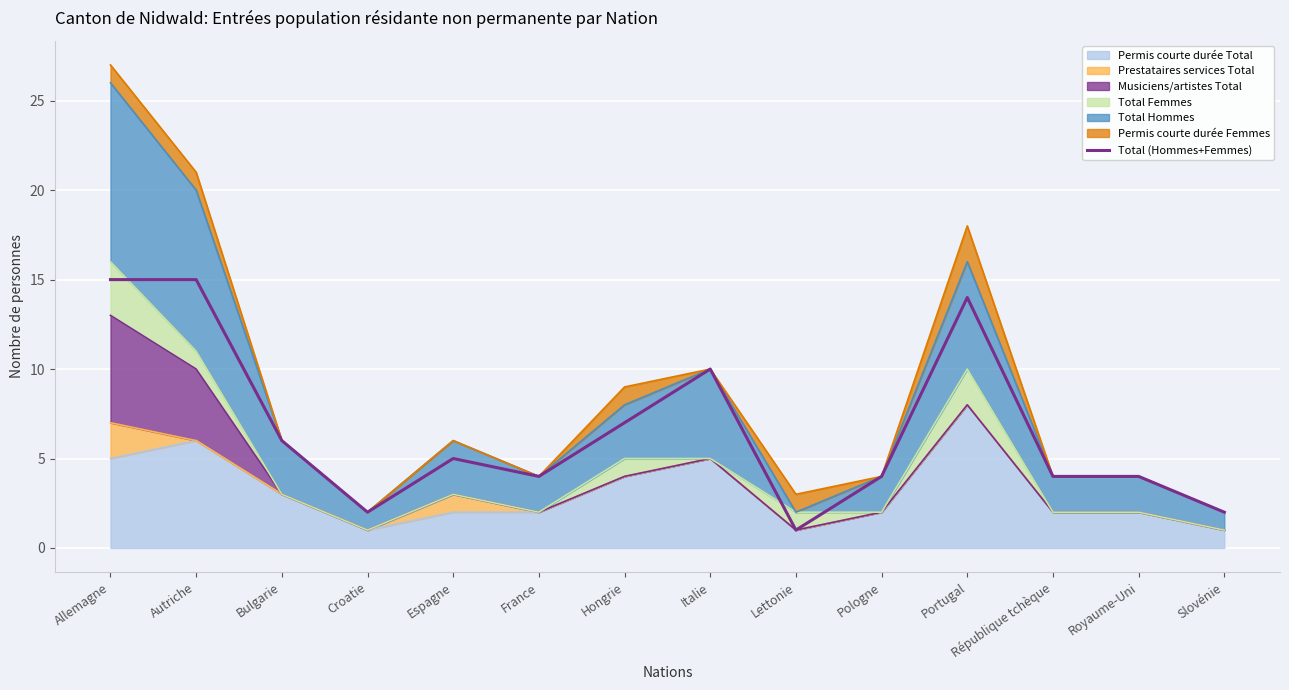

At which category does the data reach its first local peak?

Espagne